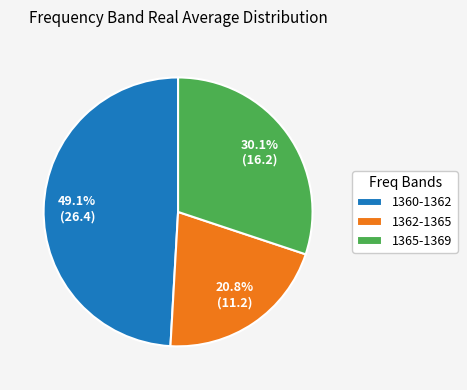

How many slices are in this pie chart?

3